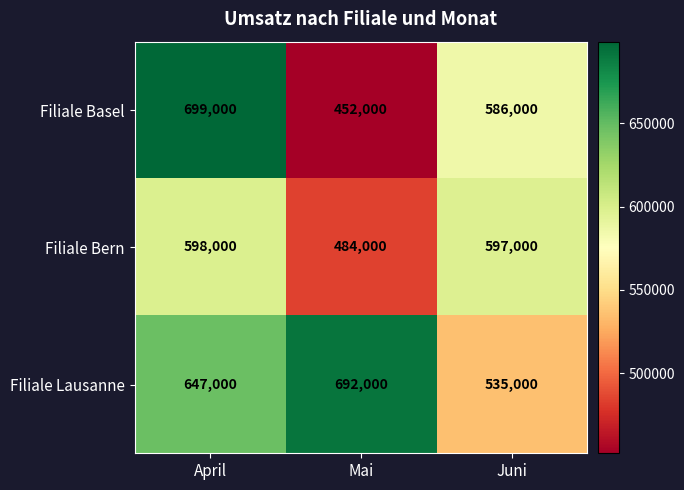

At which label does Filiale Basel reach its minimum?

Mai